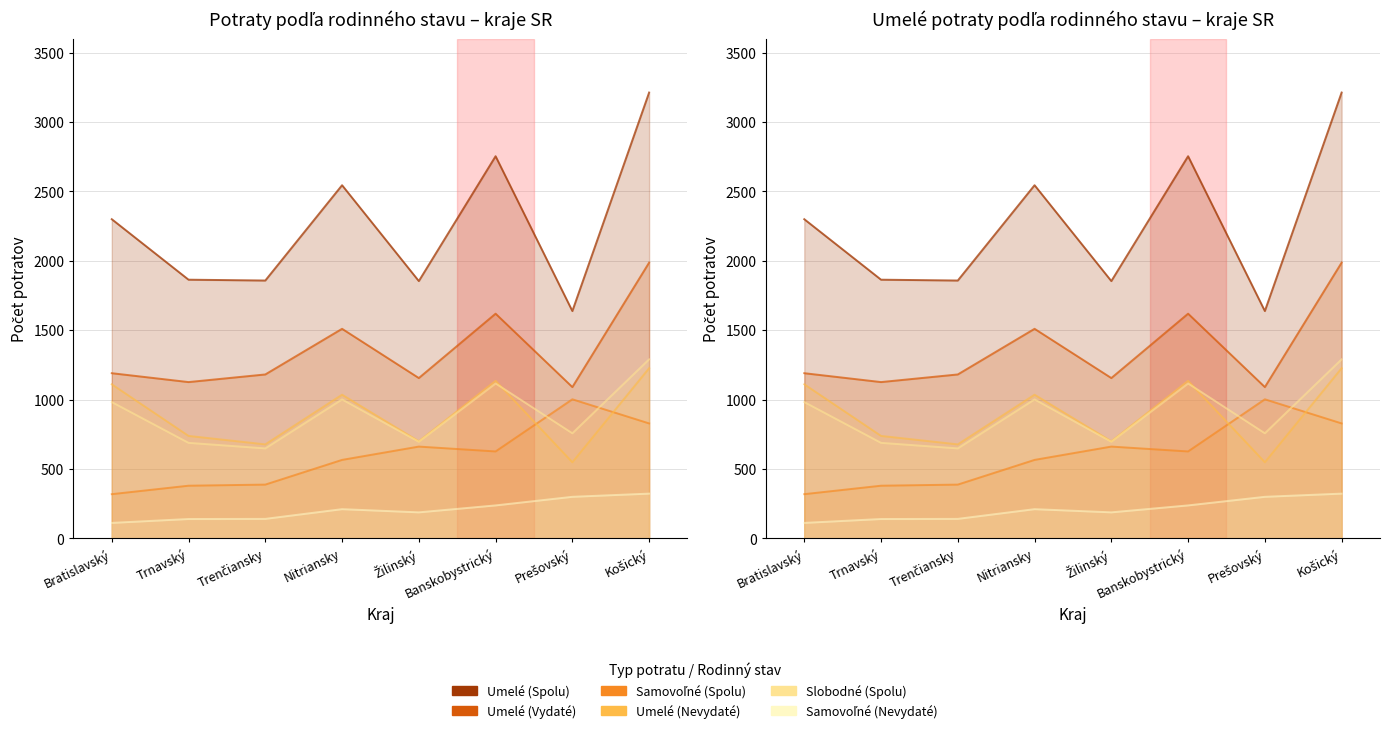

True or false: Umelé (Vydaté) and Slobodné (Spolu) cross at least once.

False